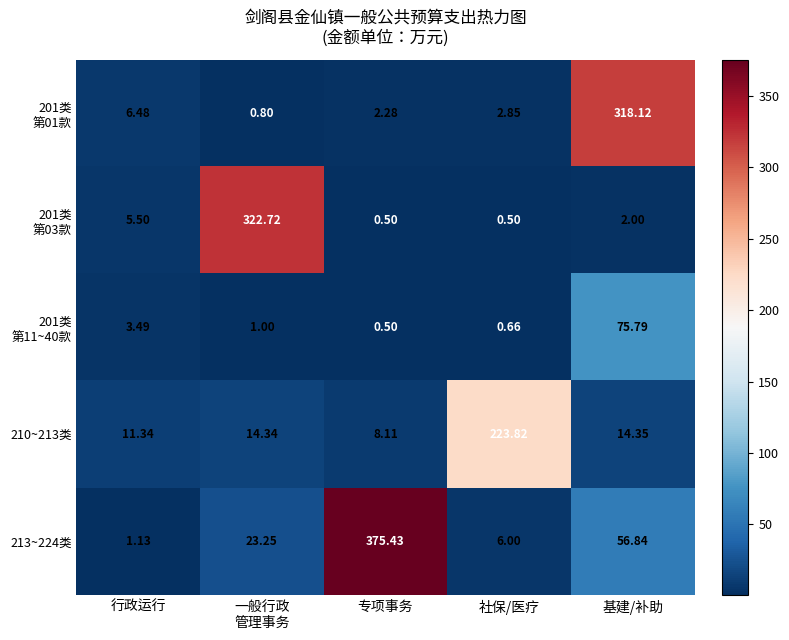

At which category is the sum across all series the highest?

基建/补助